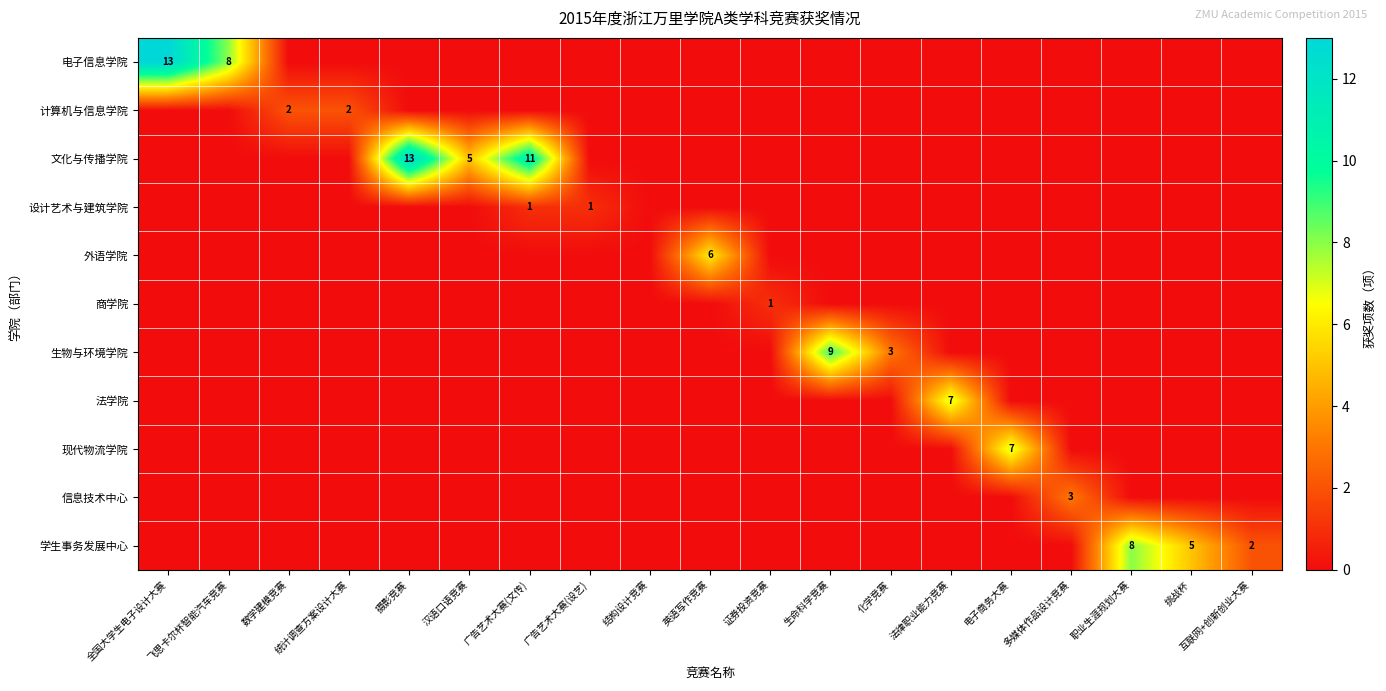

The 信息技术中心 series shows 1 at 多媒体作品设计竞赛. True or false?

False